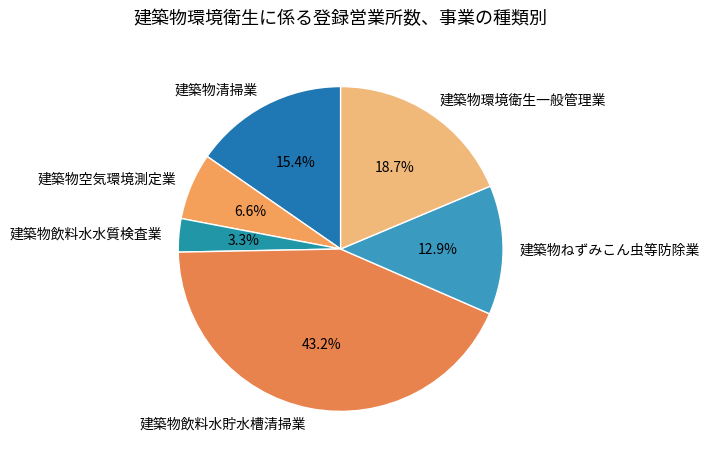

How many segments does this pie chart have?

6